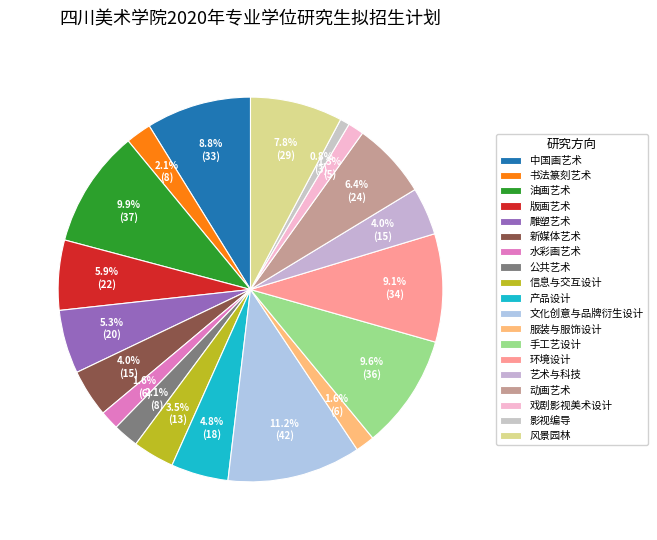

Which slice is the smallest?

影视编导